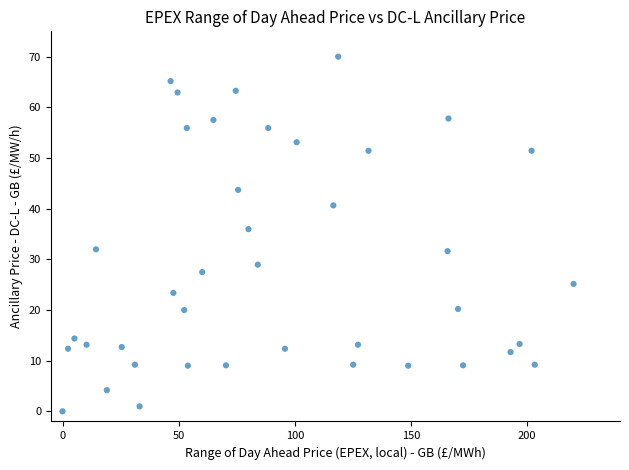

What is the range of X values (max minus min)?

220.0